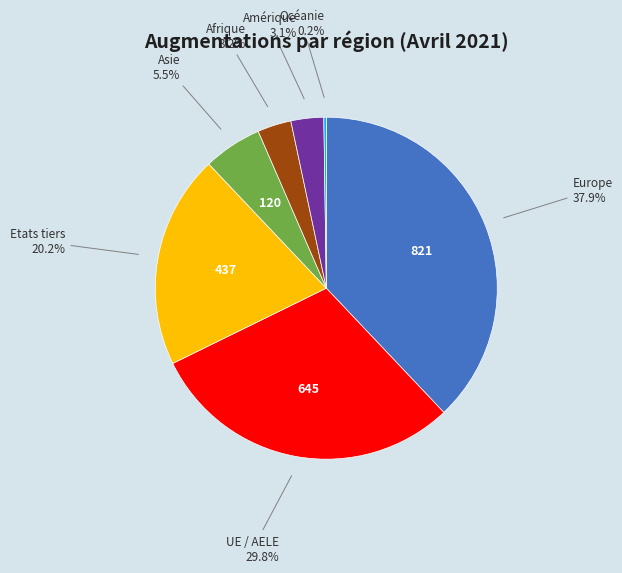

To the nearest percent, what is the difference between the largest and smallest slice percentages?

38%